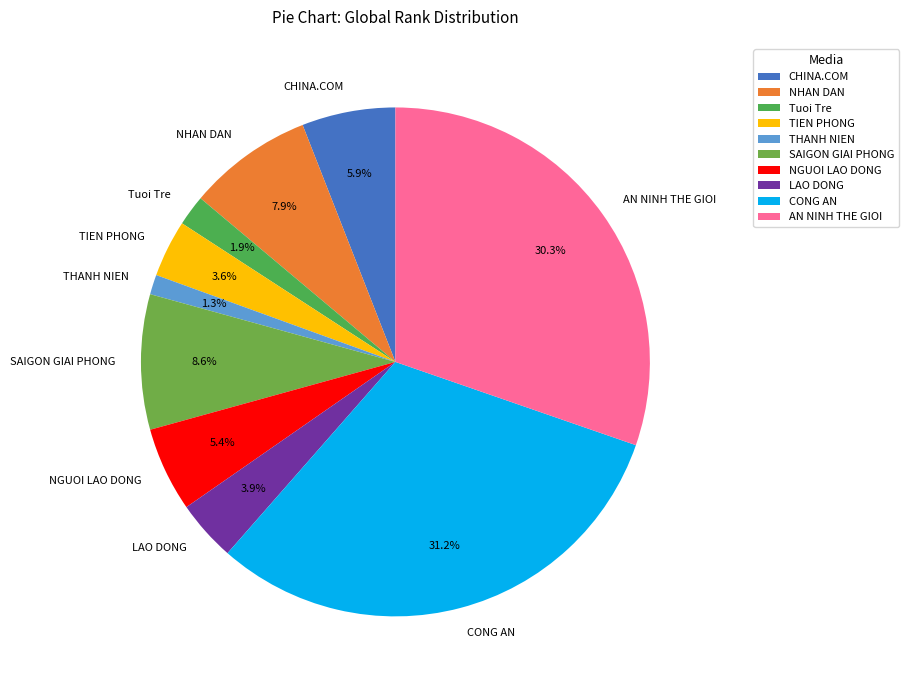

True or false: SAIGON GIAI PHONG accounts for 9% of the total.

True